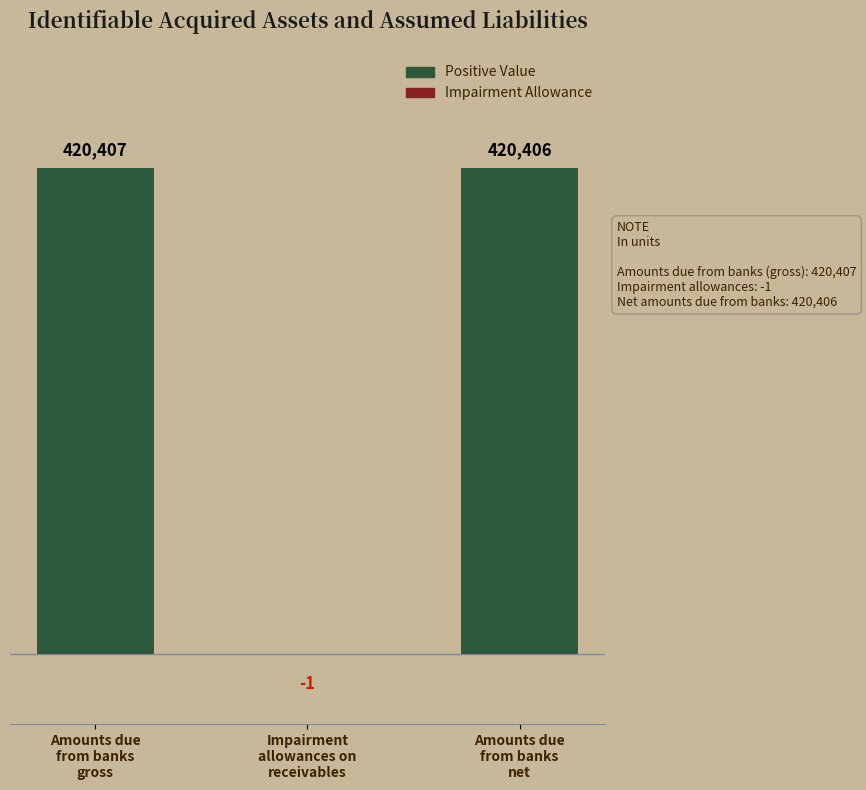

How many data points are above 420406?

1